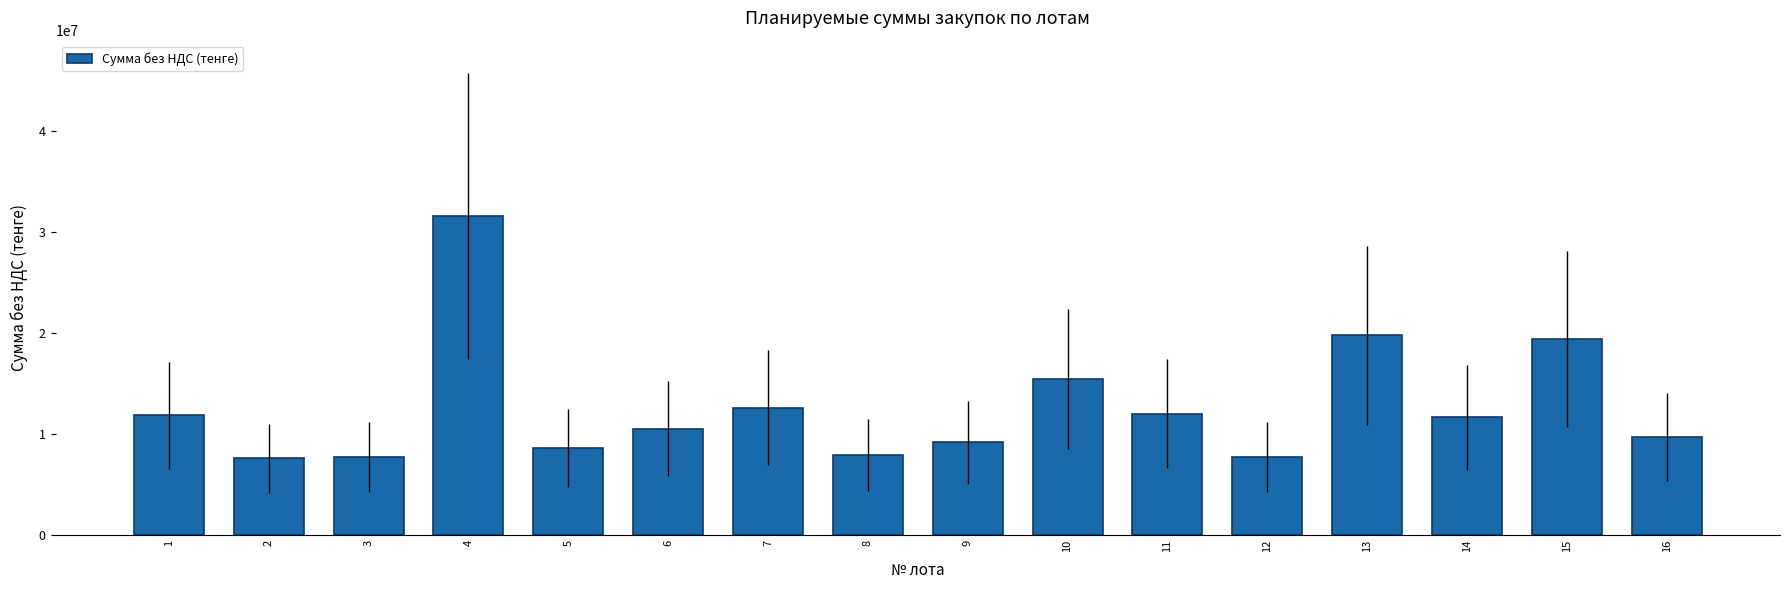

Approximately how many times larger is the value at 5 compared to 13?

0.4